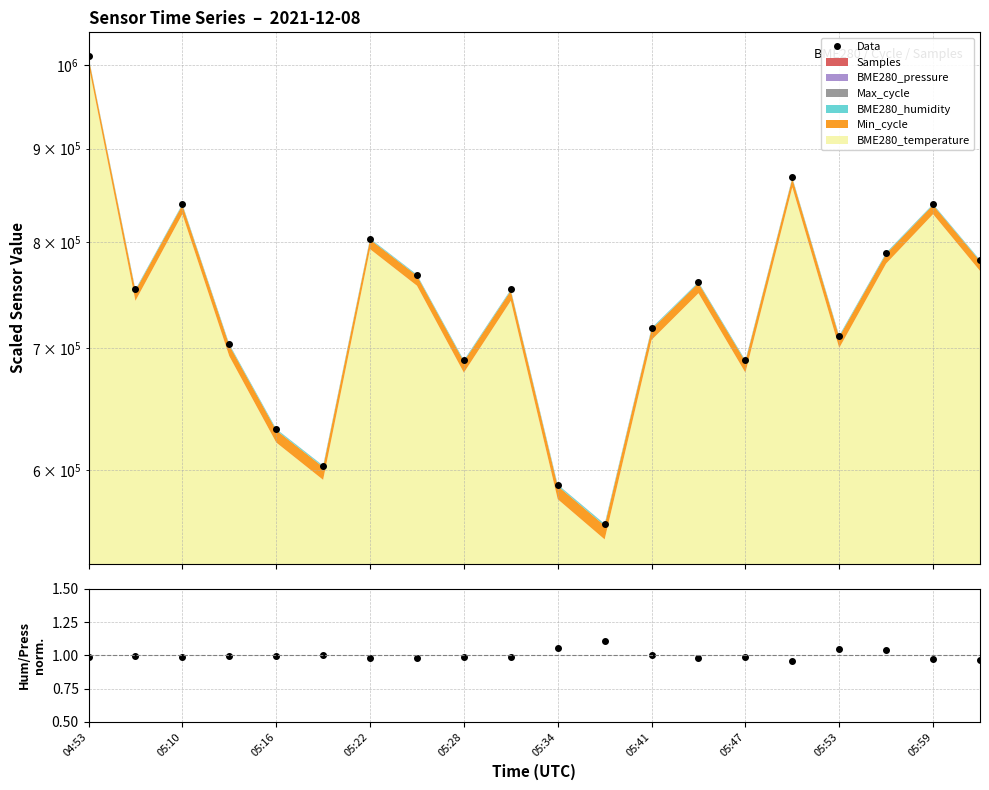

True or false: Data and Humidity/Pressure ratio intersect in this chart.

False